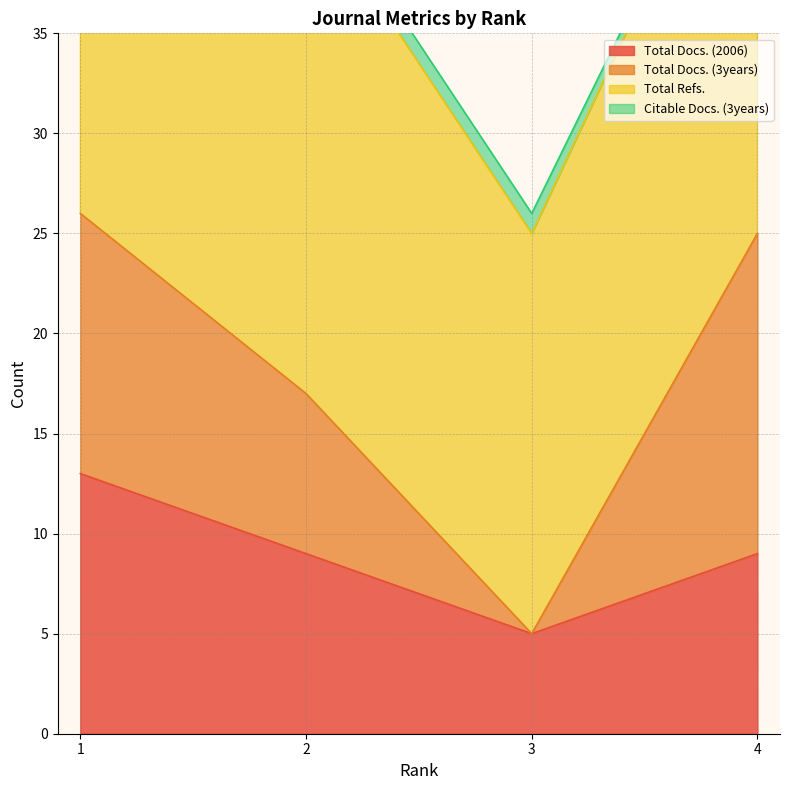

How many Total Docs. (3years) values are between 8 and 16?

3